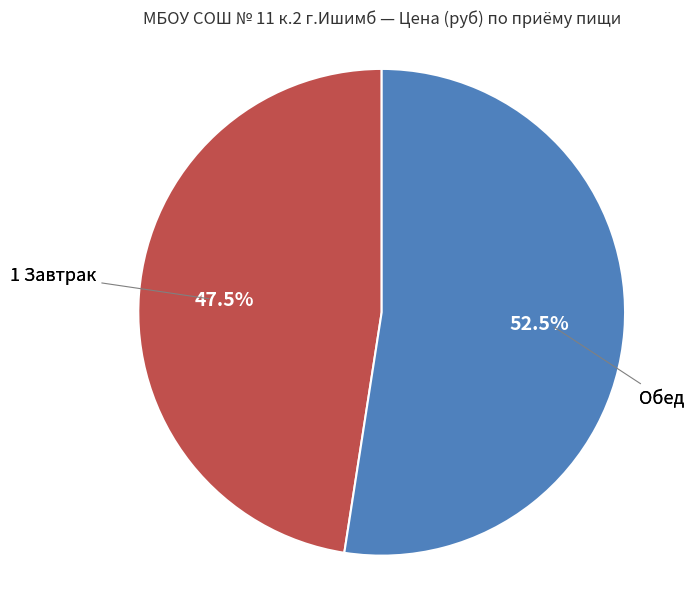

Does any single category account for the majority?

Yes